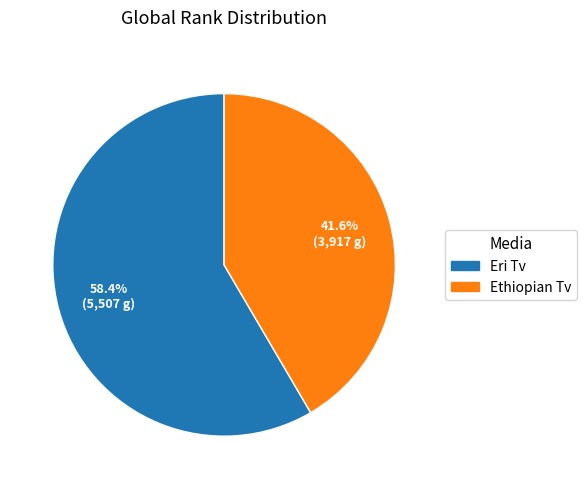

To the nearest percent, what is the difference between the Ethiopian Tv and Eri Tv slice percentages?

17%